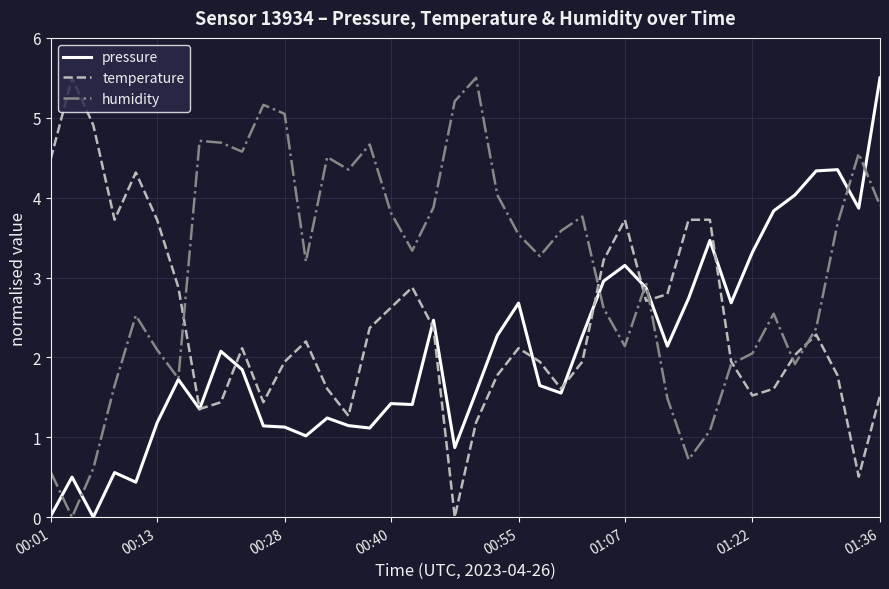

How many interior local valleys does the pressure series have?

11